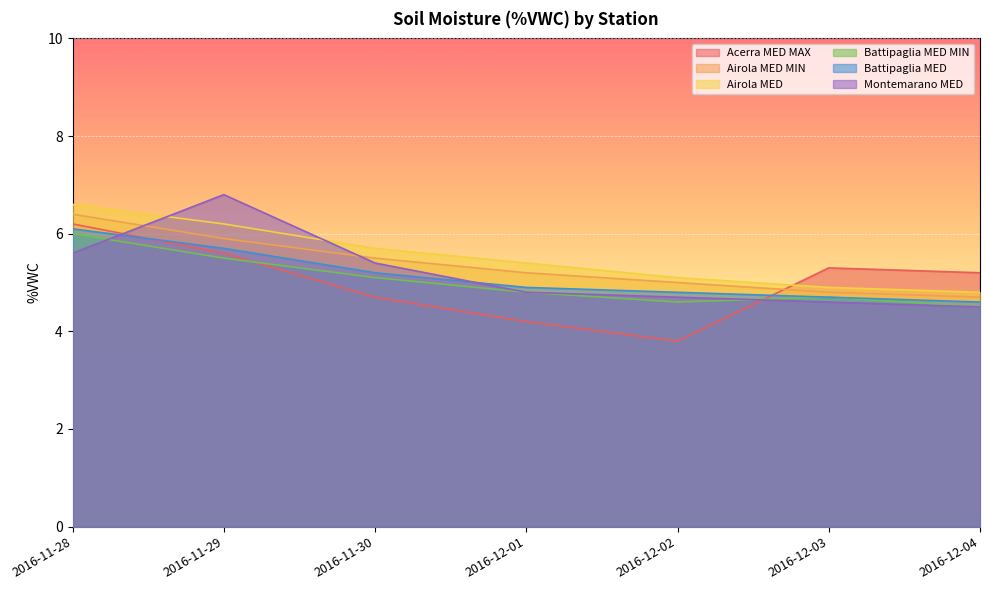

What are all the series names shown in the legend?

Acerra MED MAX, Airola MED MIN, Airola MED, Battipaglia MED MIN, Battipaglia MED, Montemarano MED